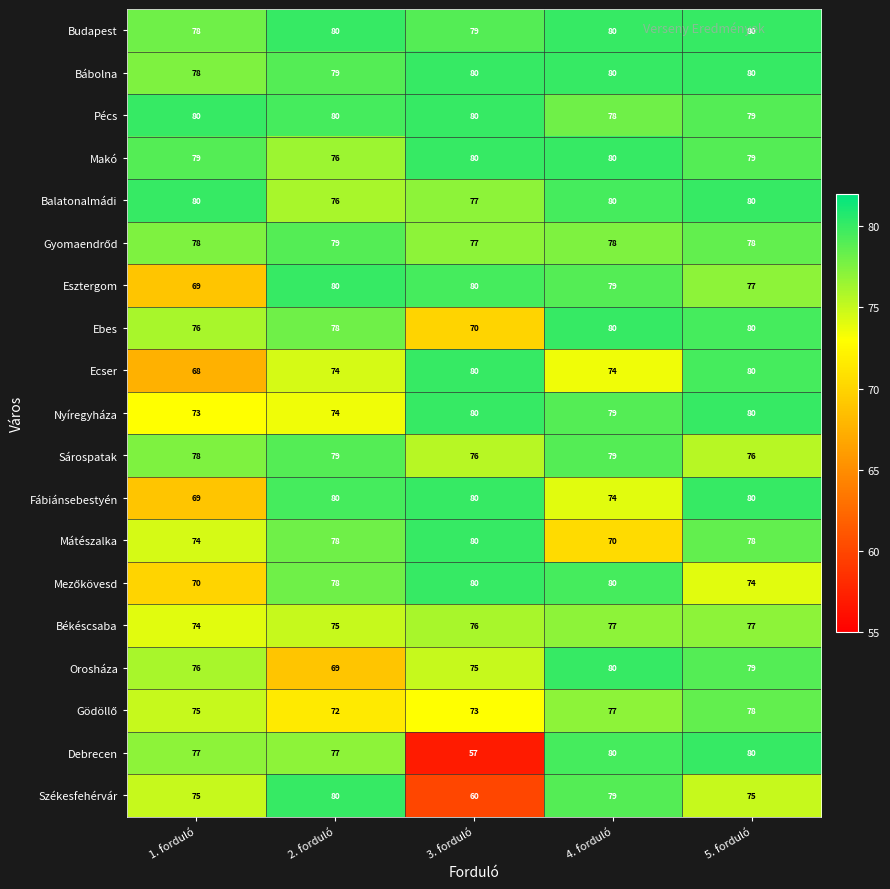

The value of Budapest at 2. forduló is 80. True or false?

True